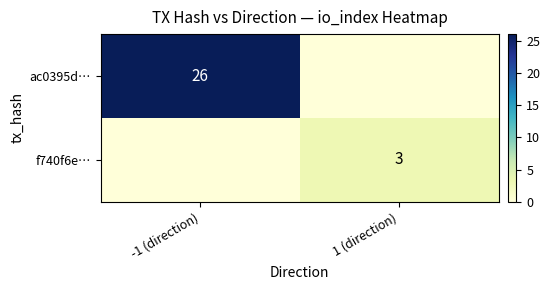

True or false: f740f6e… has a value of 5 at 1 (direction).

False